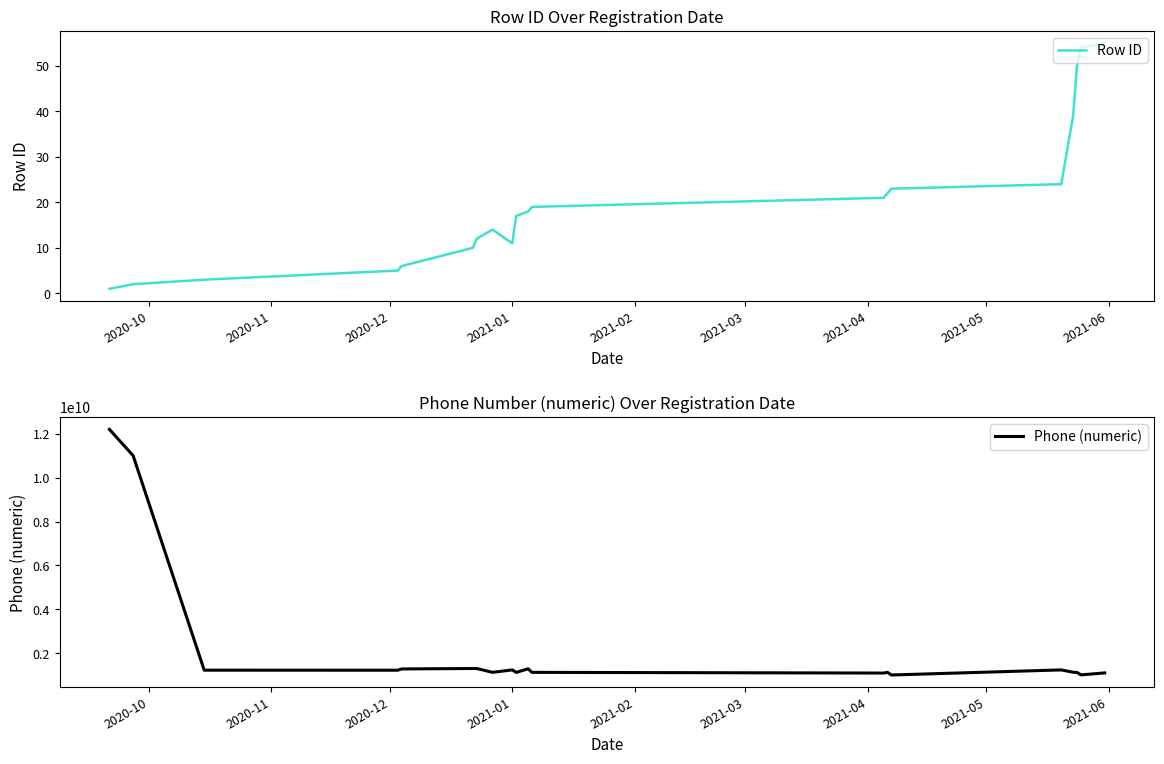

How many values in the Phone (numeric) series exceed 1220179442?

9